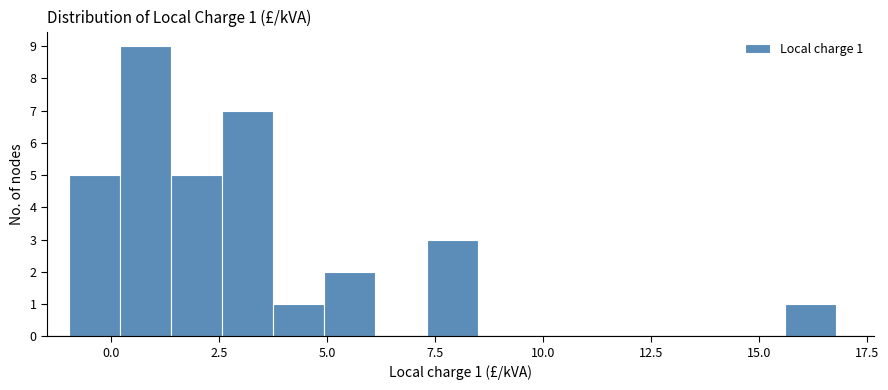

Around what value on the x-axis is the tallest bar? Give the approximate position of its centre, as read against the axis.

1.0